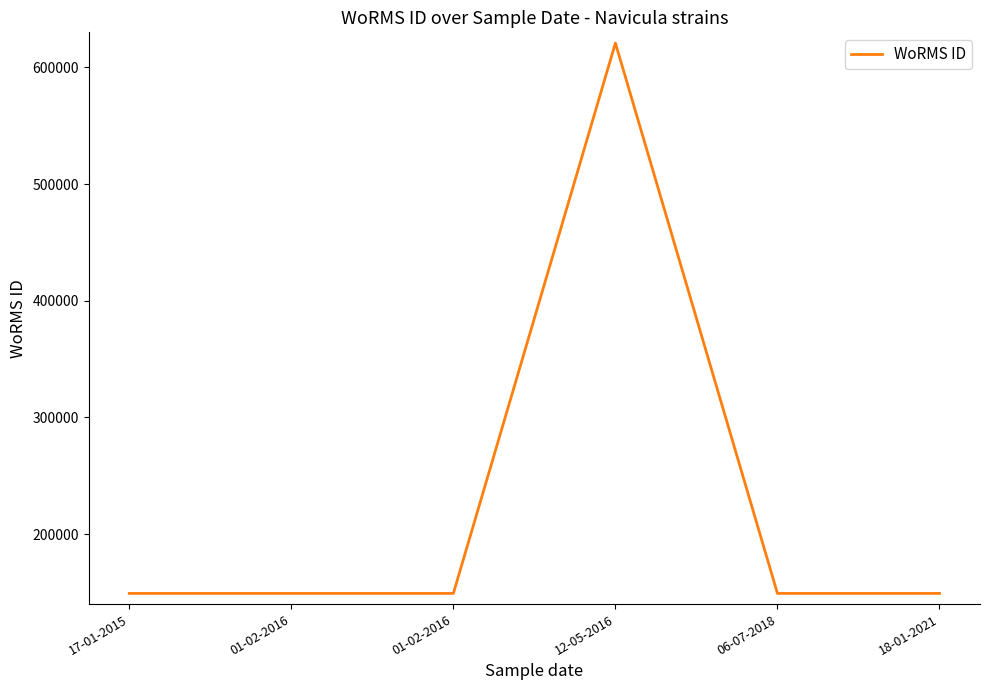

Is this an area chart (filled region under the line)?

No